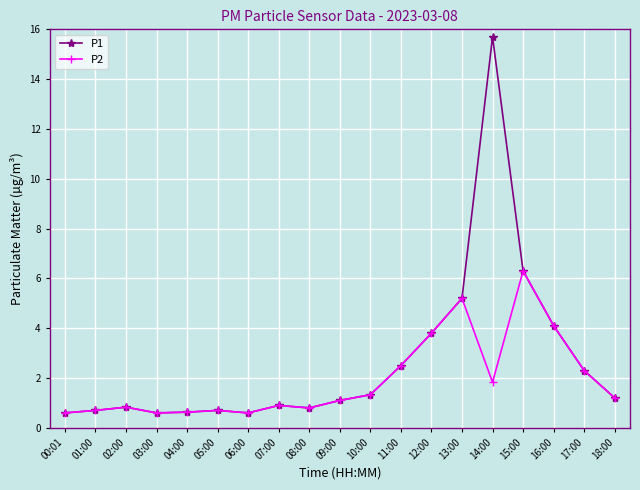

Which series has the largest total across all categories?

P1